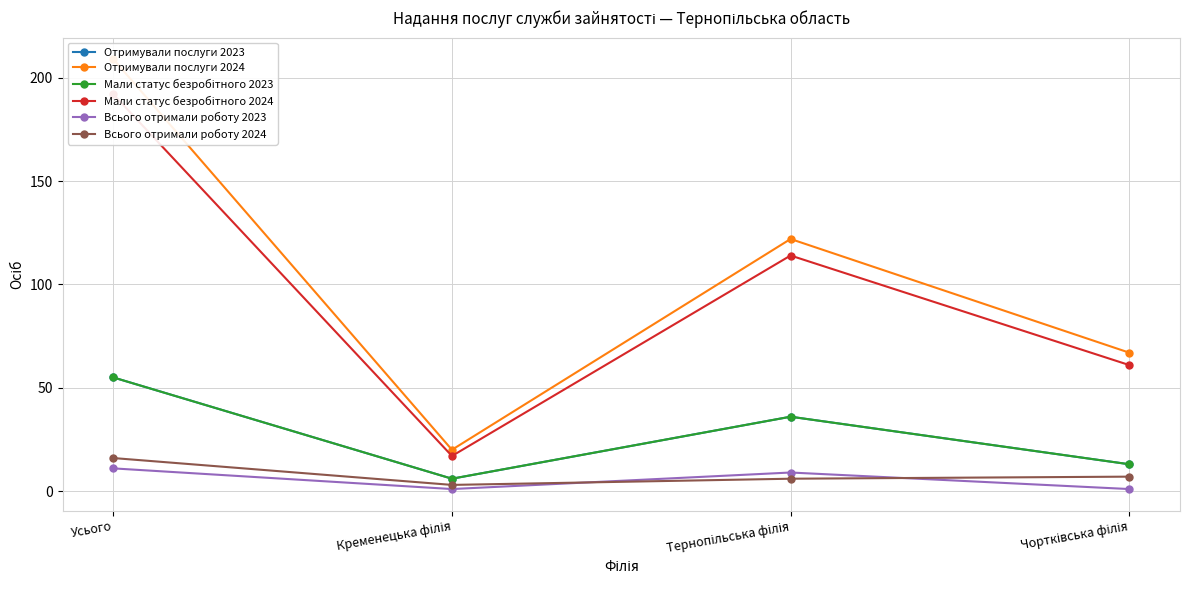

Between Усього and Тернопільська філія, which series saw the biggest shift?

Отримували послуги 2024